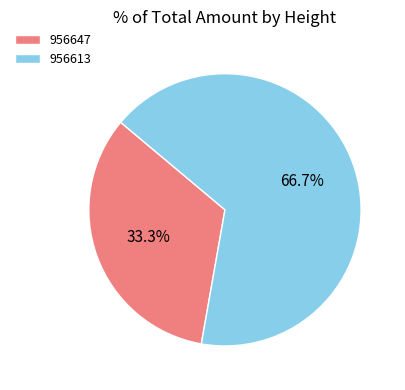

True or false: 956613 accounts for 77% of the total.

False